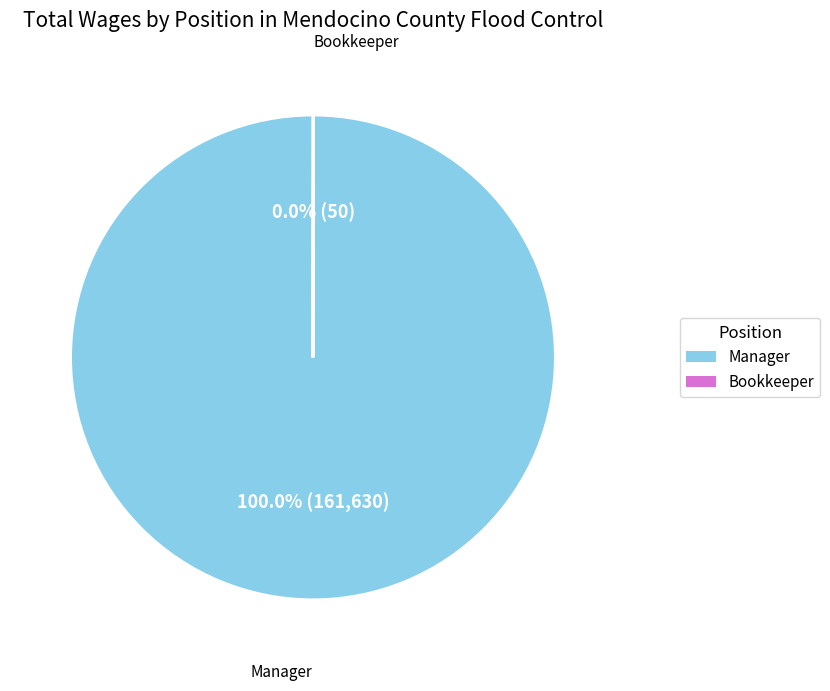

Is Manager the majority of the pie?

Yes